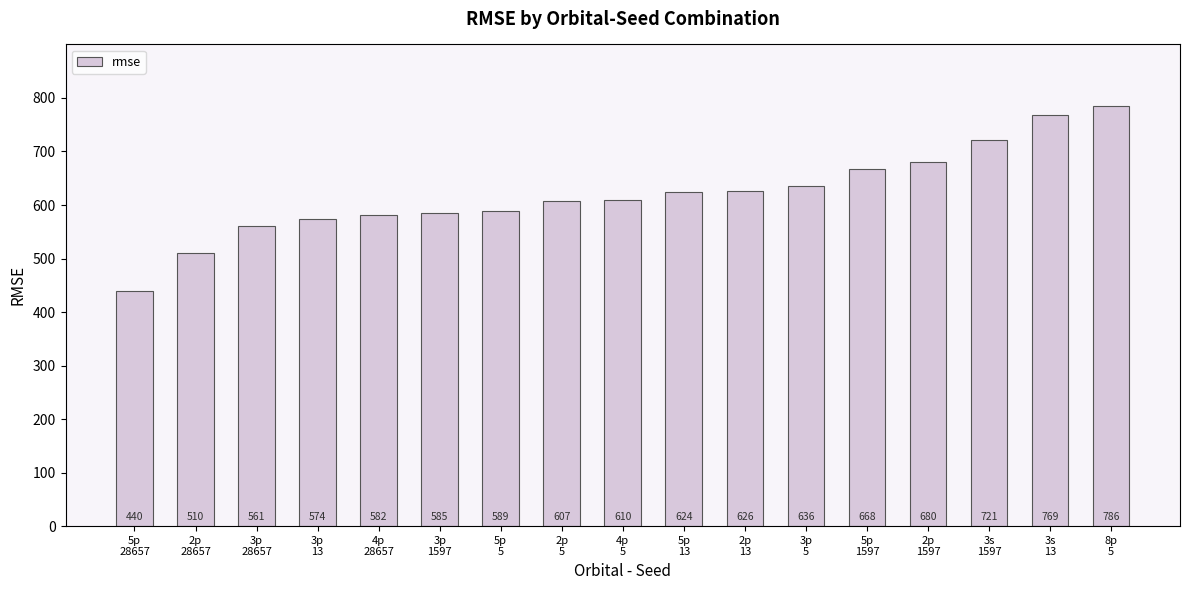

What is the sum of all values?

10566.0